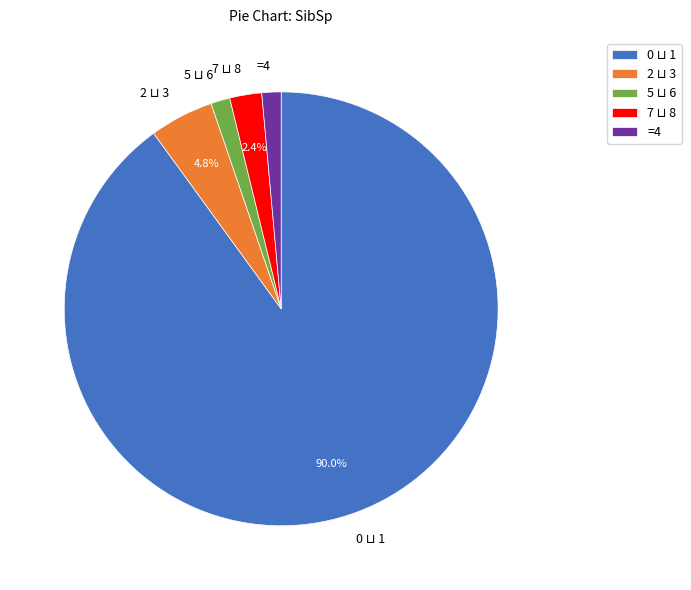

Is there a majority slice in this chart?

Yes